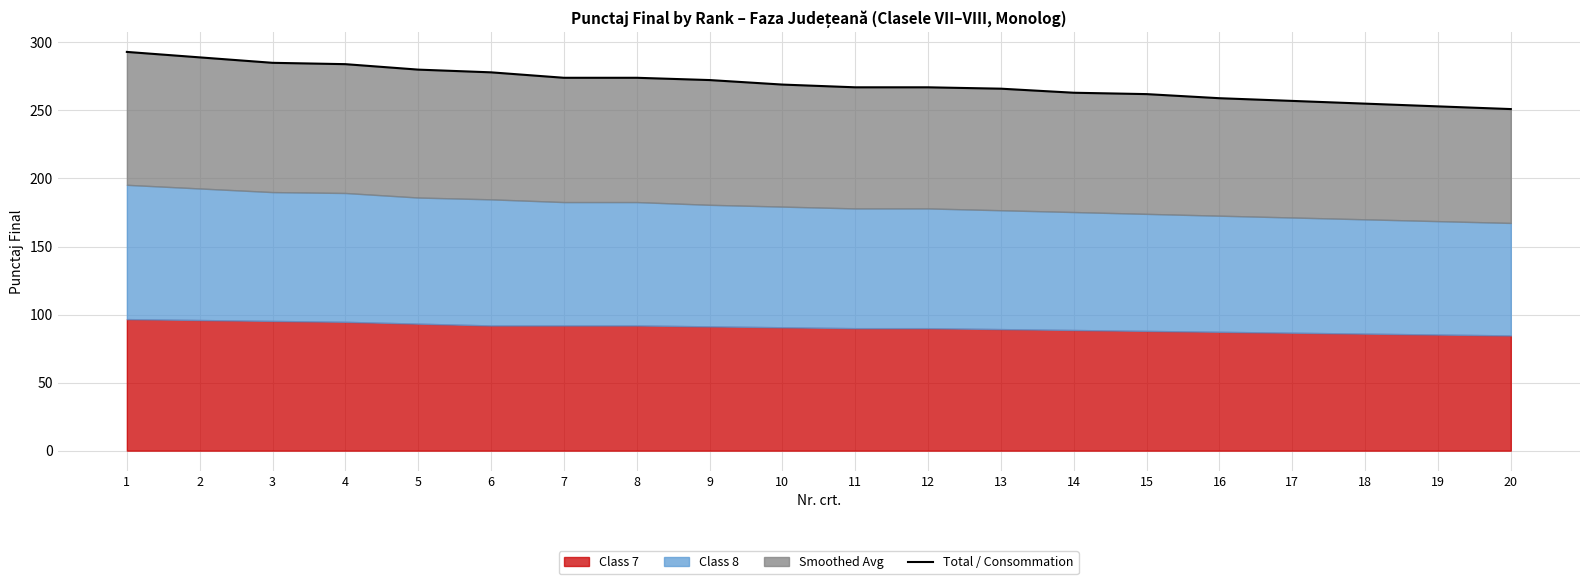

How many data points are less than 269?

10